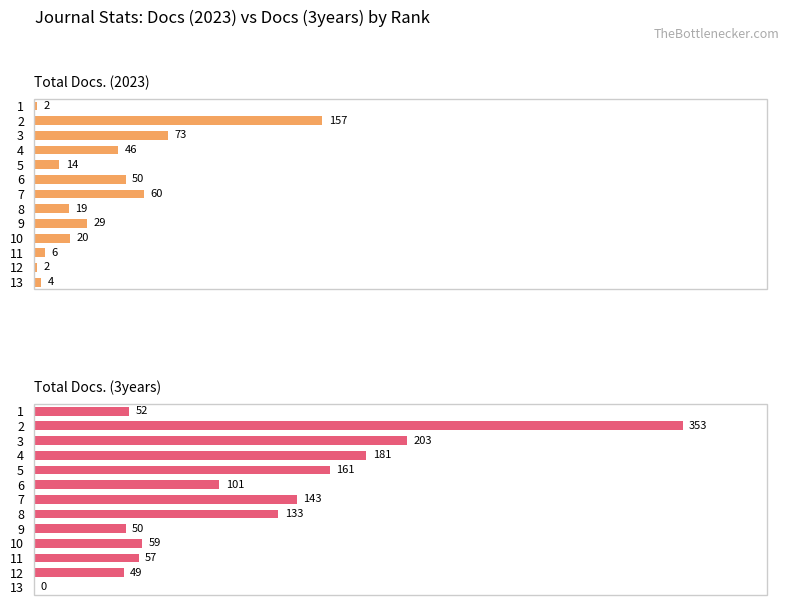

Count the number of data series in this chart.

2